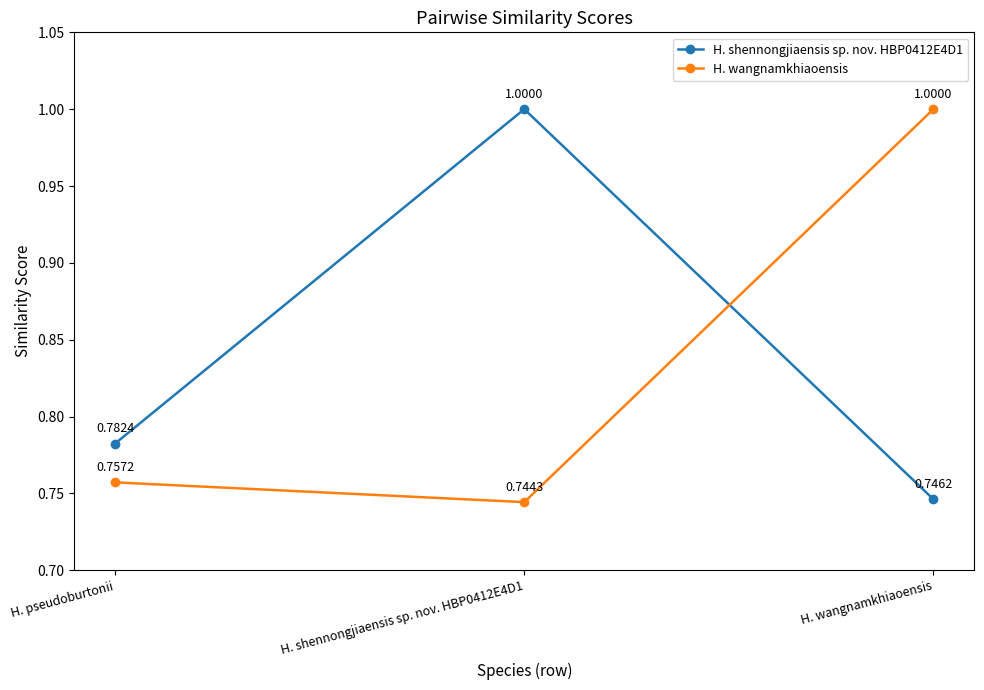

What is the total value across all series at H. shennongjiaensis sp. nov. HBP0412E4D1?

1.7